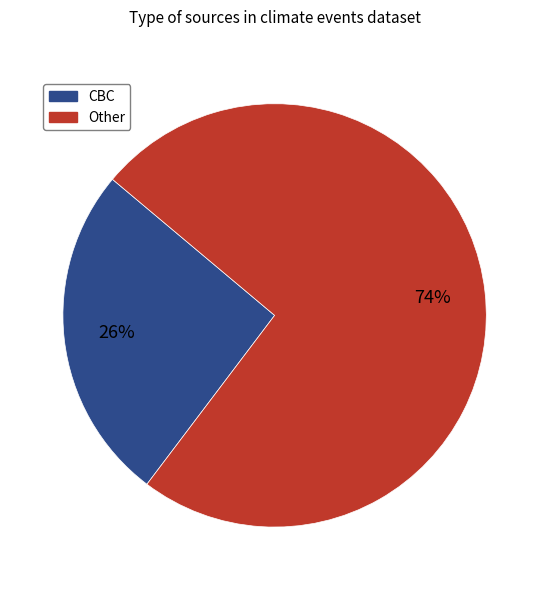

Does any single category account for the majority?

Yes